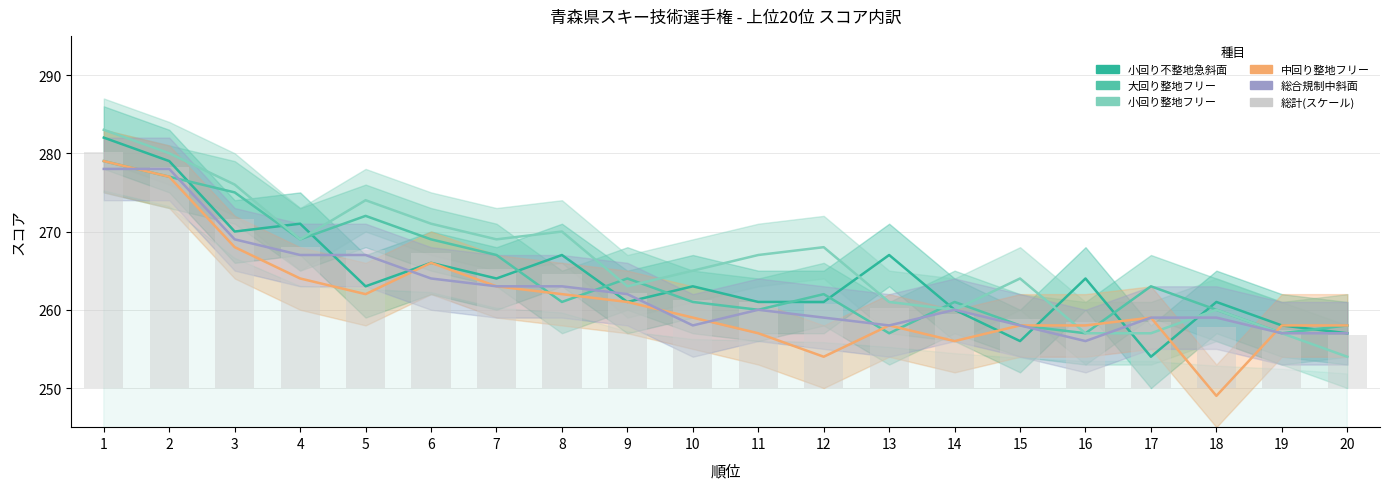

Between 2 and 14, which is larger?

2